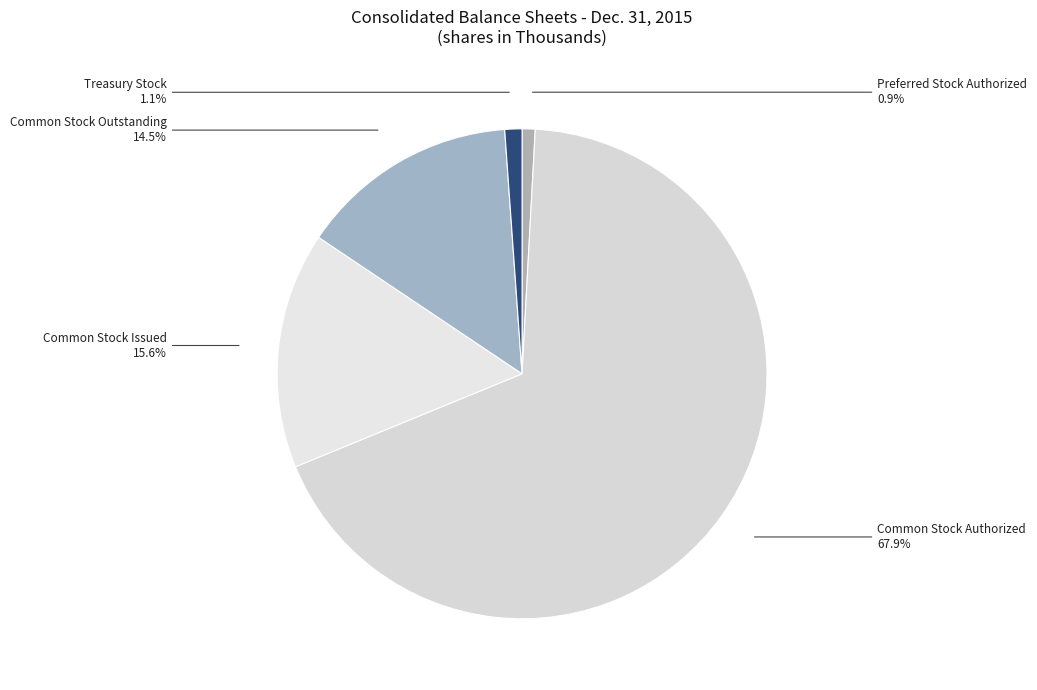

Is Common Stock Authorized the majority of the pie?

Yes